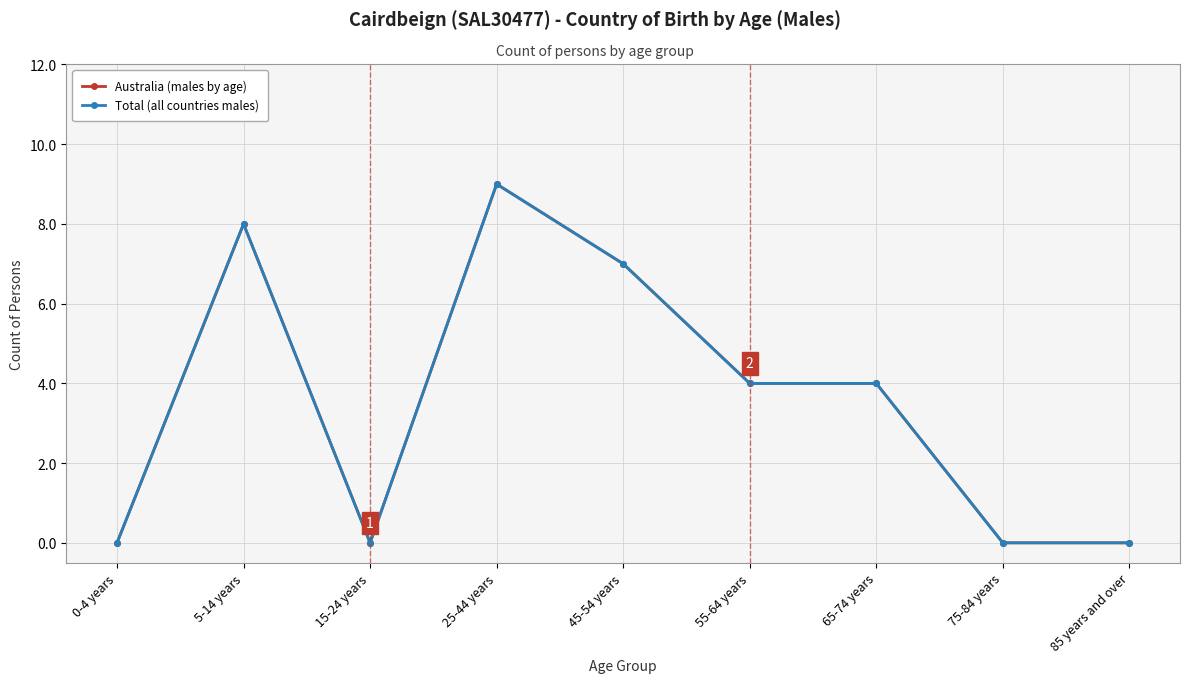

Is this an area chart (filled region under the line)?

No